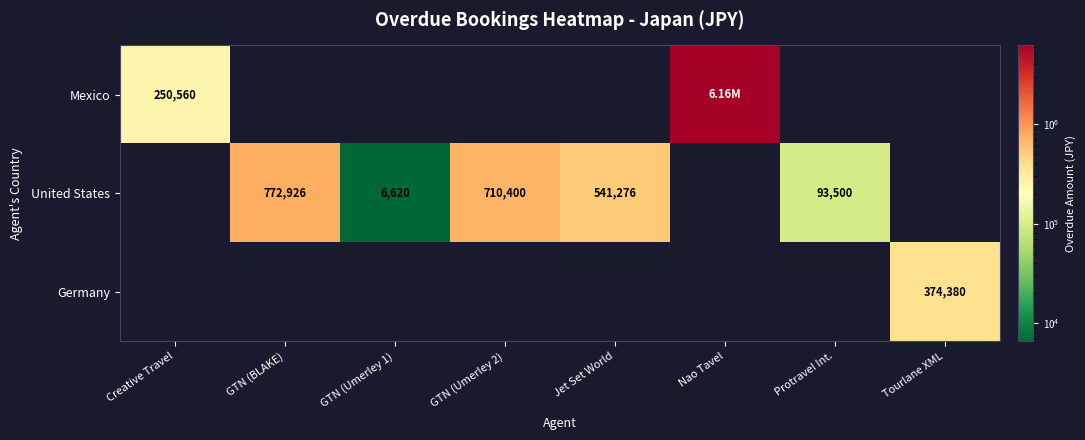

What is the total value across all series at Nao Tavel?

6160092